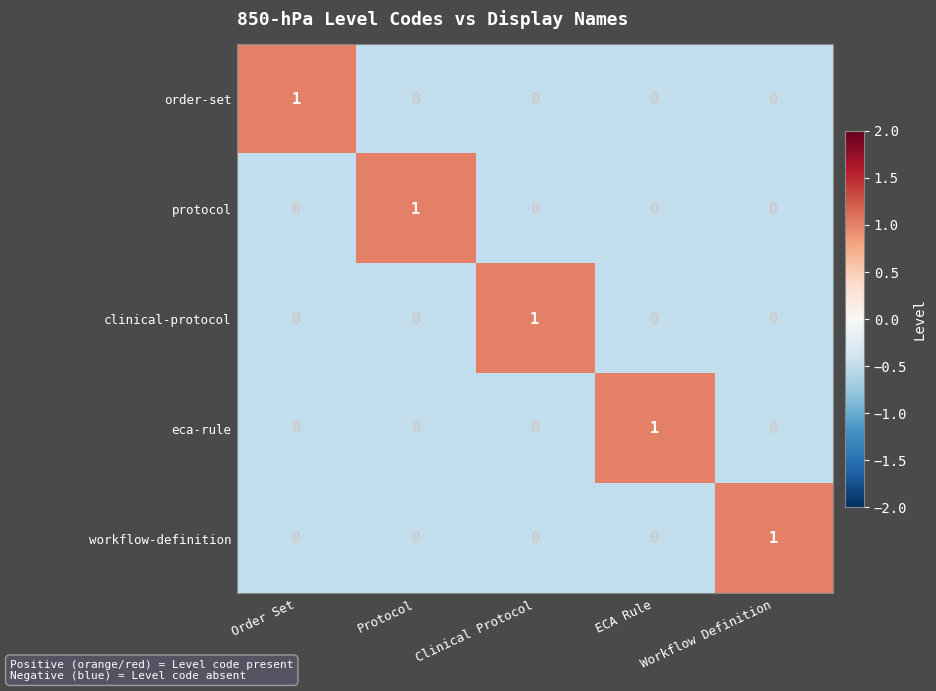

At how many categories does at least one series exceed 0?

5